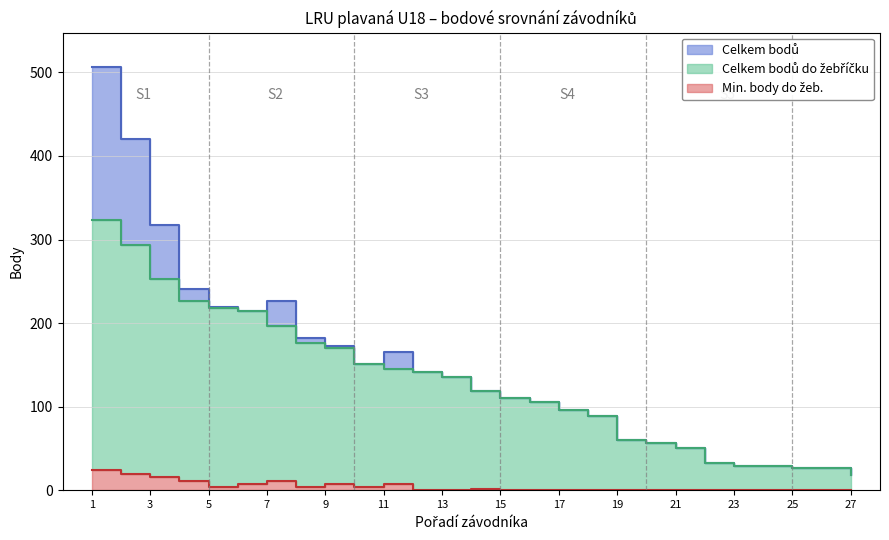

Rank the series at 21 from lowest to highest value.

Min. body do žeb., Celkem bodů, Celkem bodů do žebříčku